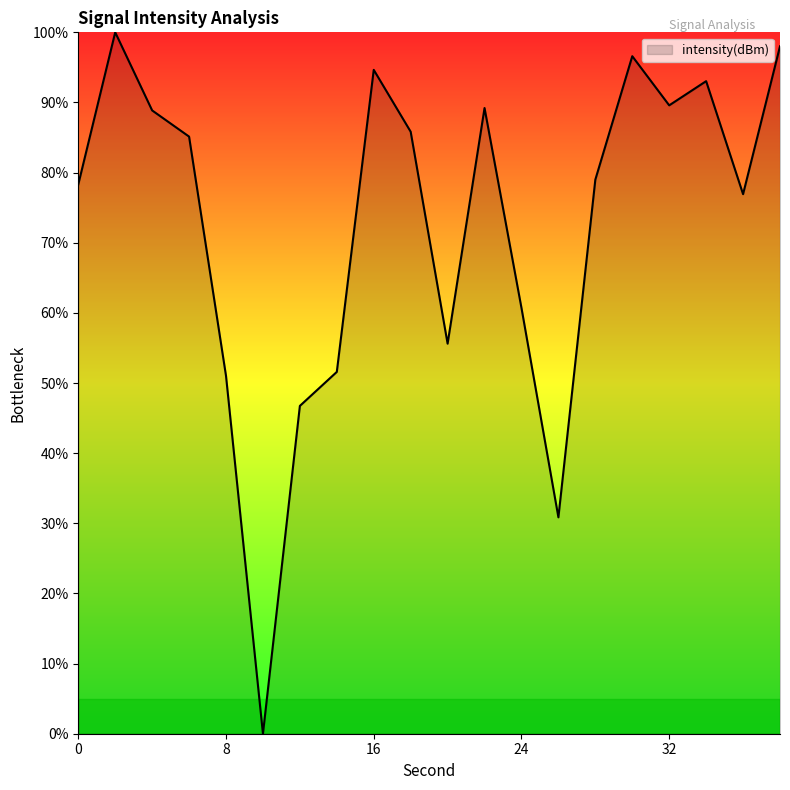

What is the greatest value displayed?

100.0